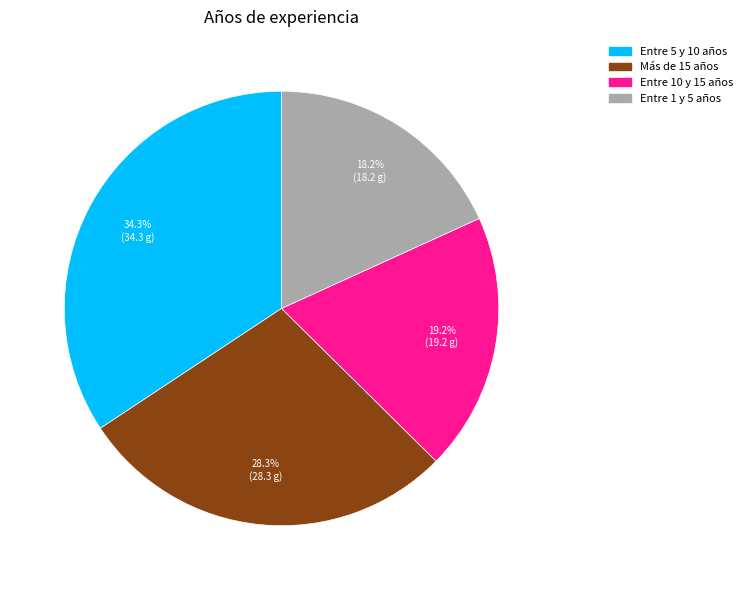

Which slice is the largest?

Entre 5 y 10 años